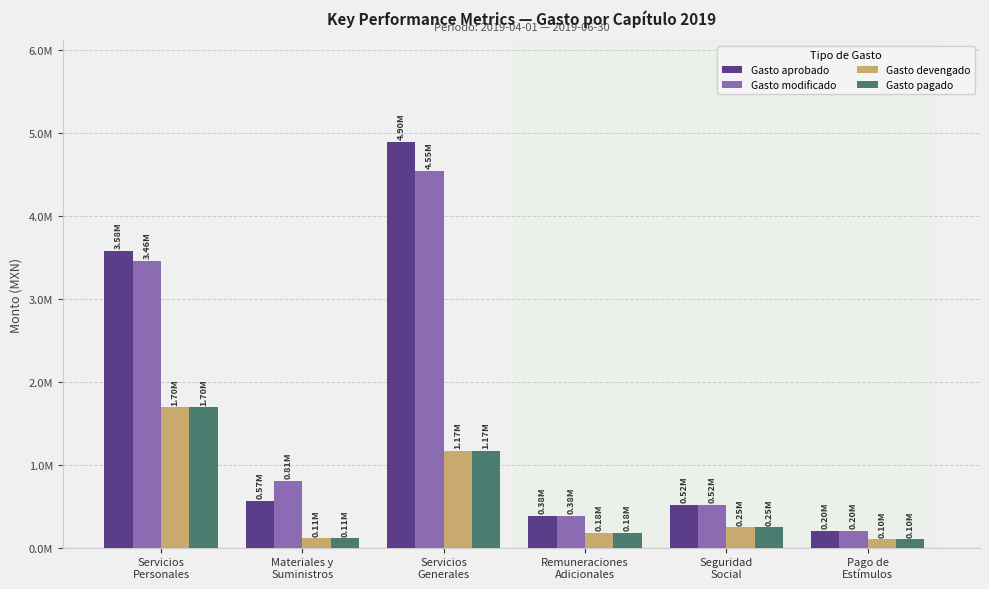

List the labels in order of Gasto modificado value, largest first.

Servicios
Generales, Servicios
Personales, Materiales y
Suministros, Seguridad
Social, Remuneraciones
Adicionales, Pago de
Estímulos